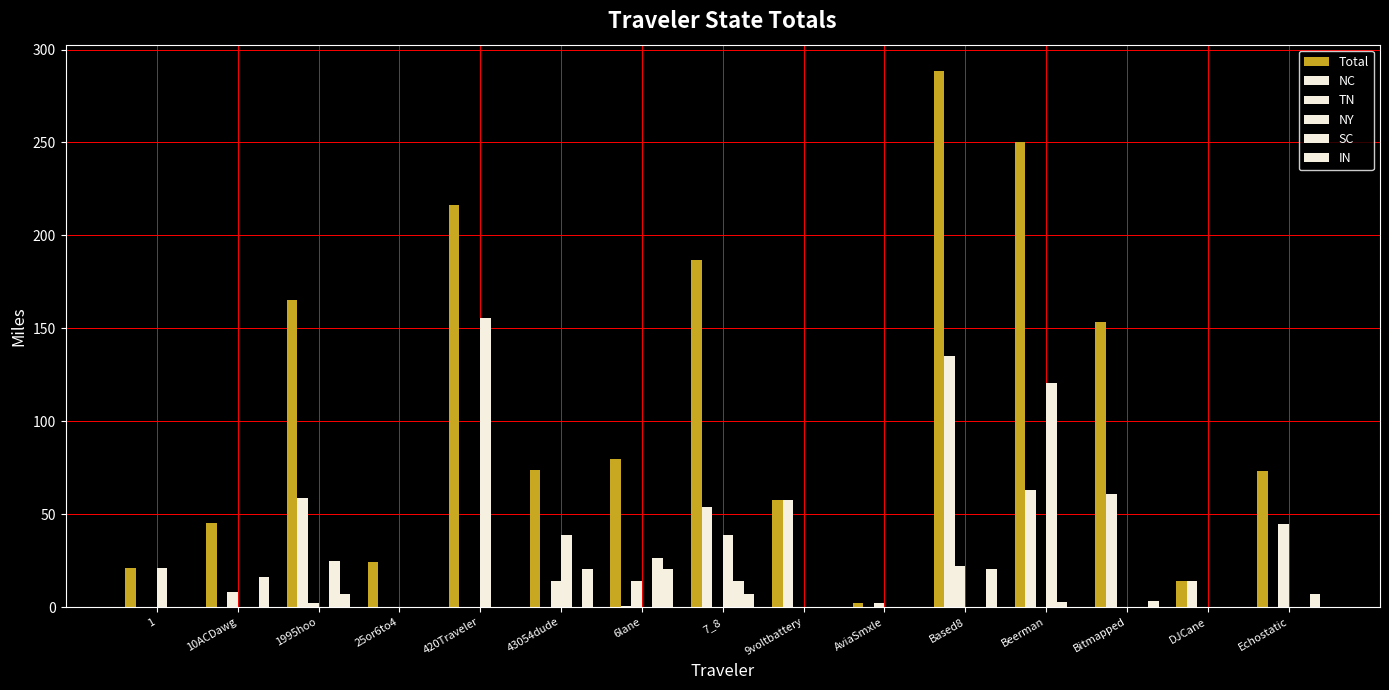

How many series are shown in this chart?

6